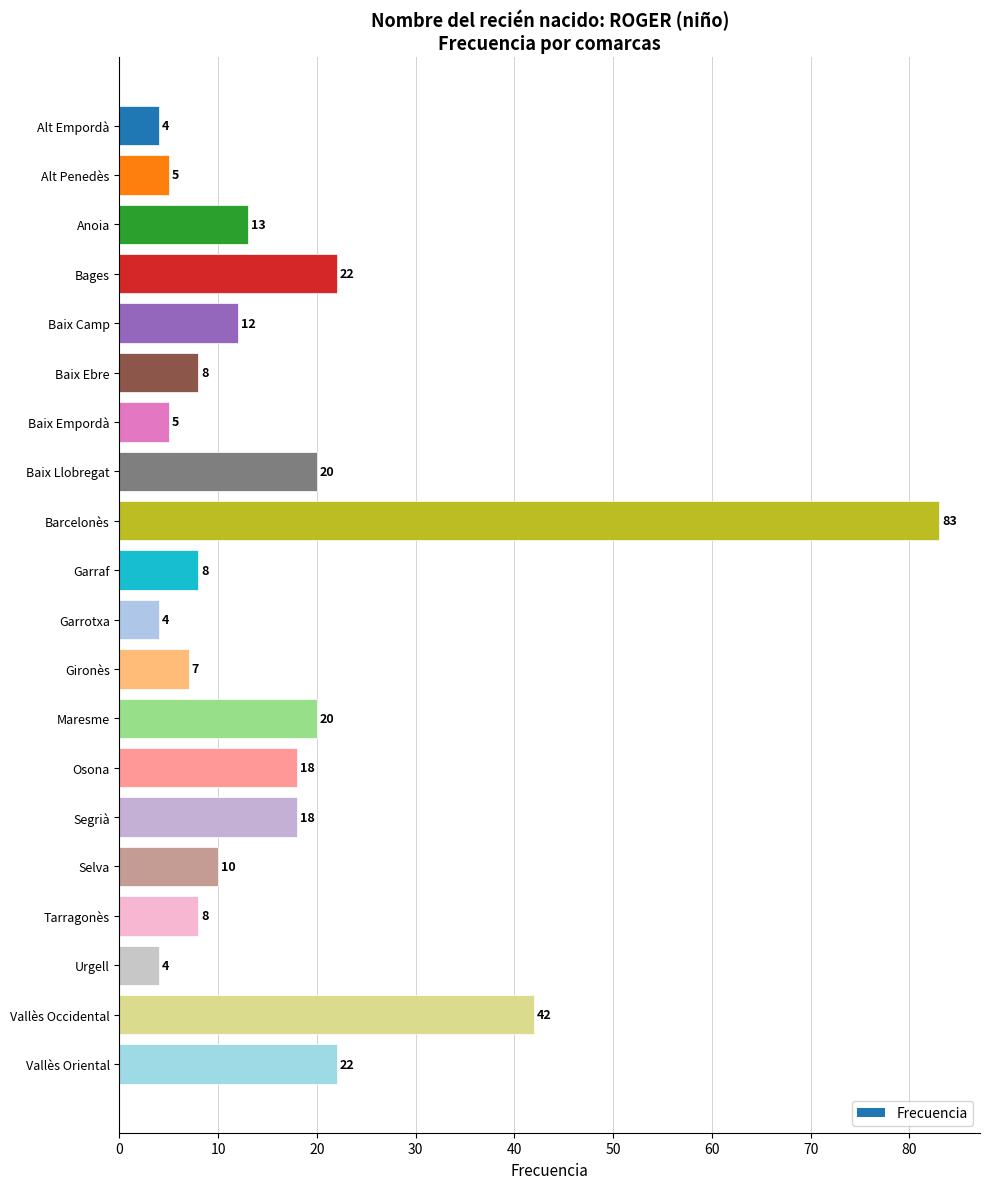

What is the ratio of the value at Alt Empordà to the value at Anoia?

0.3